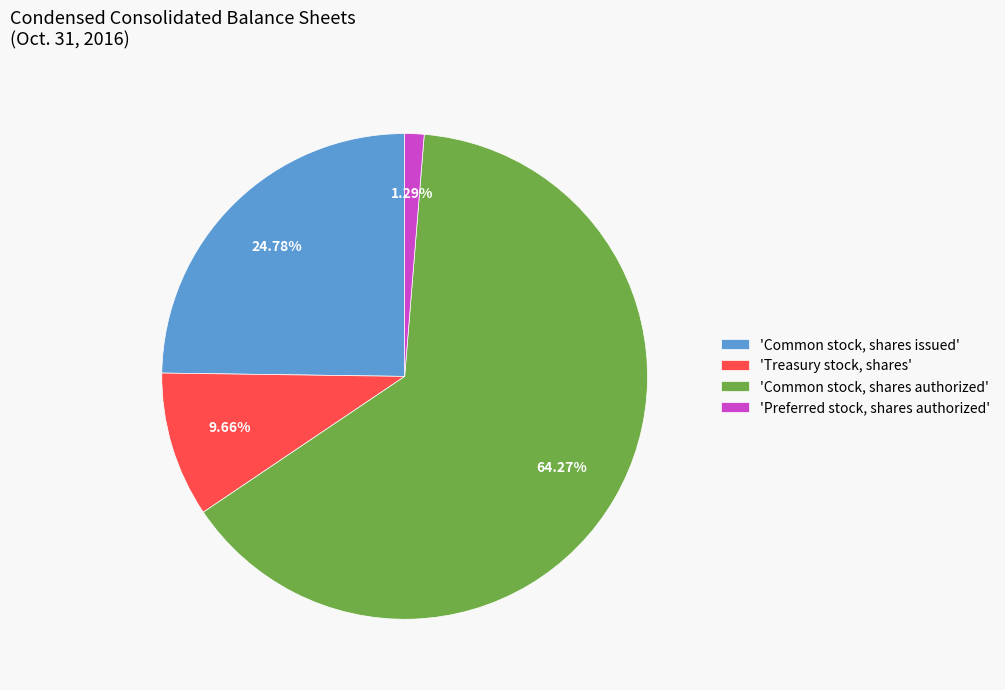

Is the sum of 'Preferred stock, shares authorized' and 'Common stock, shares authorized' greater than half?

Yes